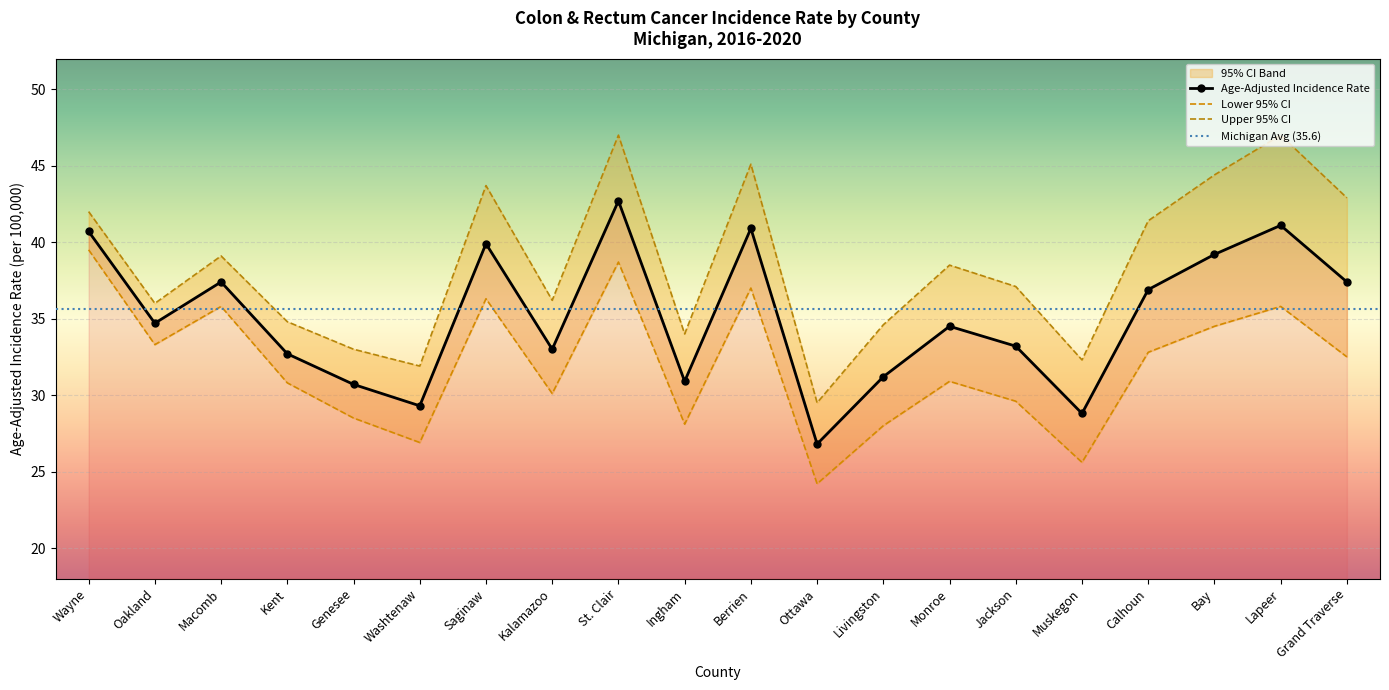

What is the value of the Age-Adjusted Incidence Rate point at the 3rd from the left?

37.4